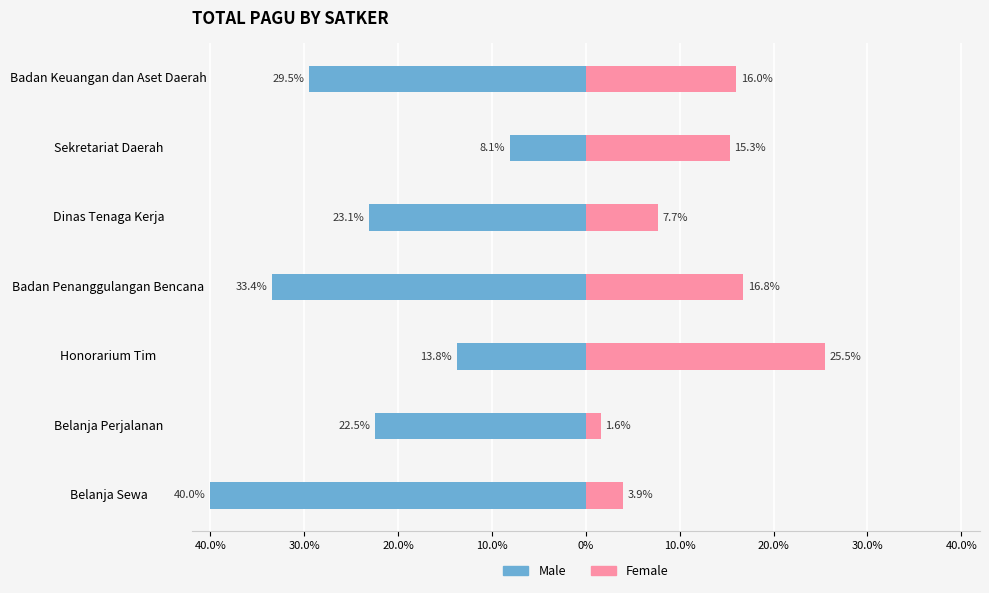

Are the bars horizontal?

Yes